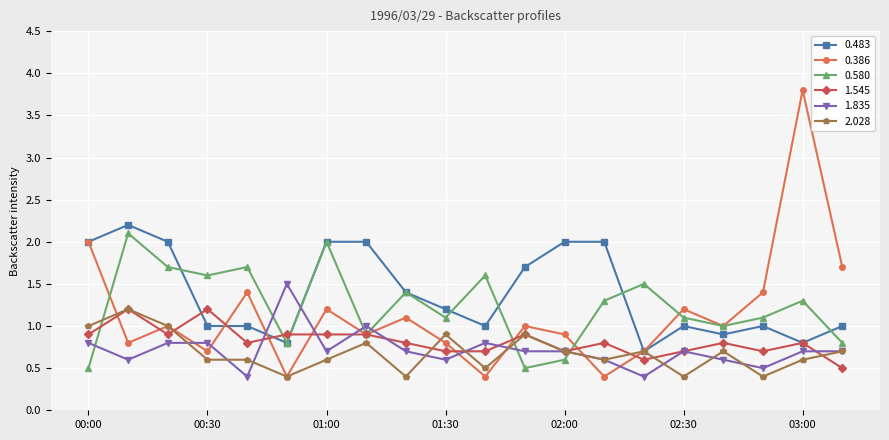

What is the minimum value shown in the chart?

0.4